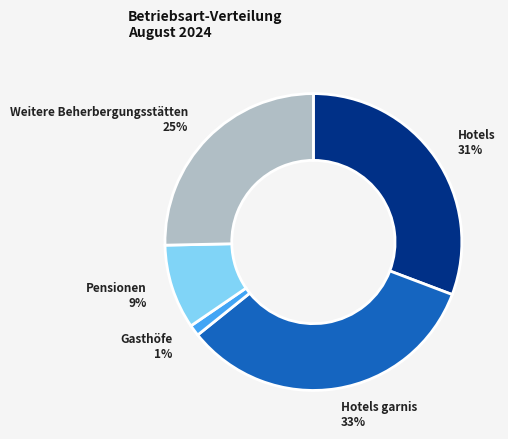

Is the sum of Hotels and Pensionen greater than half?

No